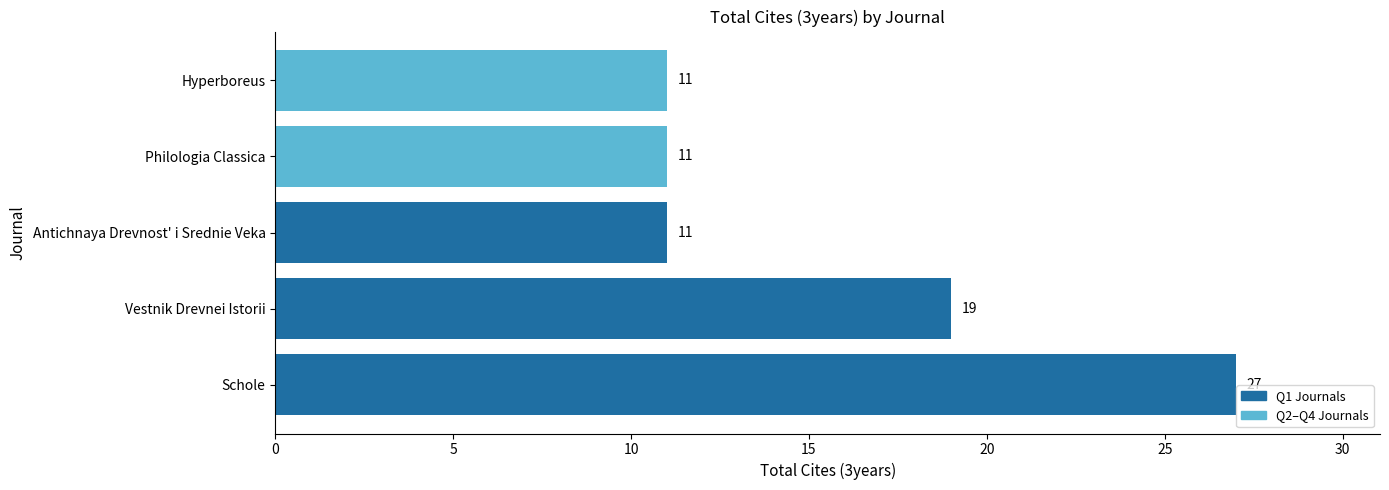

How many distinct data groups are displayed?

1